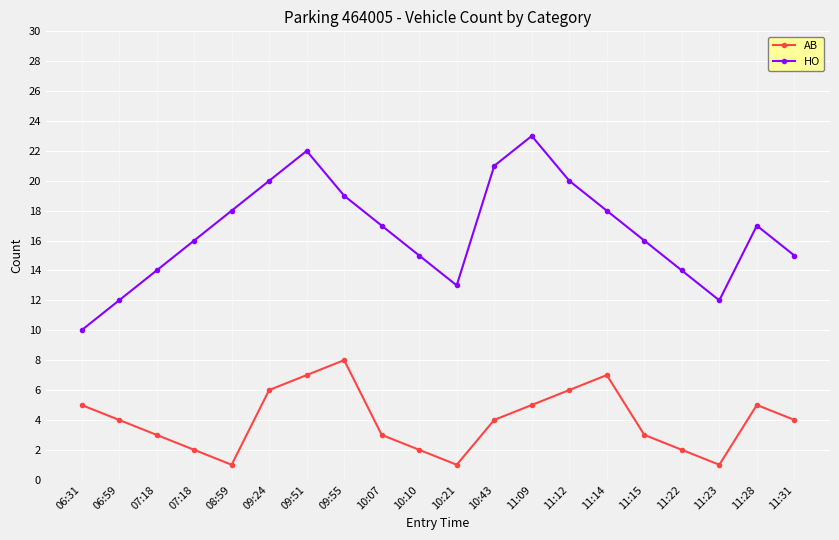

What is the difference between the second highest and second lowest values in the HO series?

10